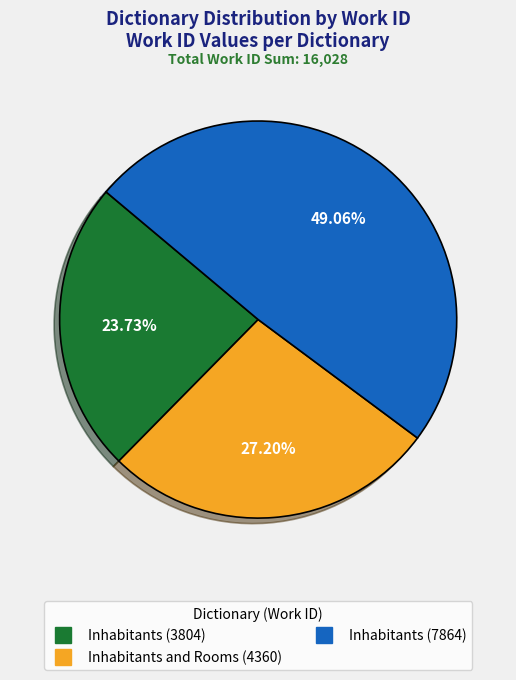

Count the number of slices in the pie.

3